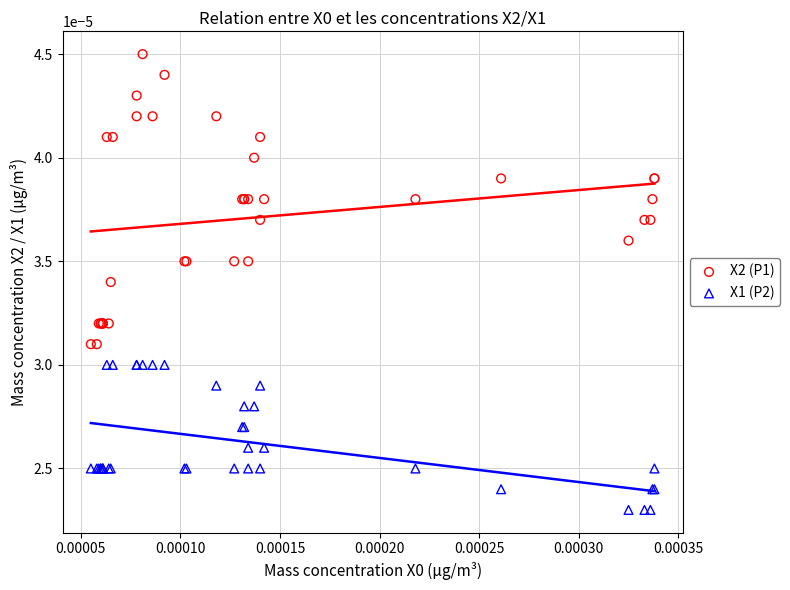

Which series reaches the minimum Y coordinate?

X1 (P2)